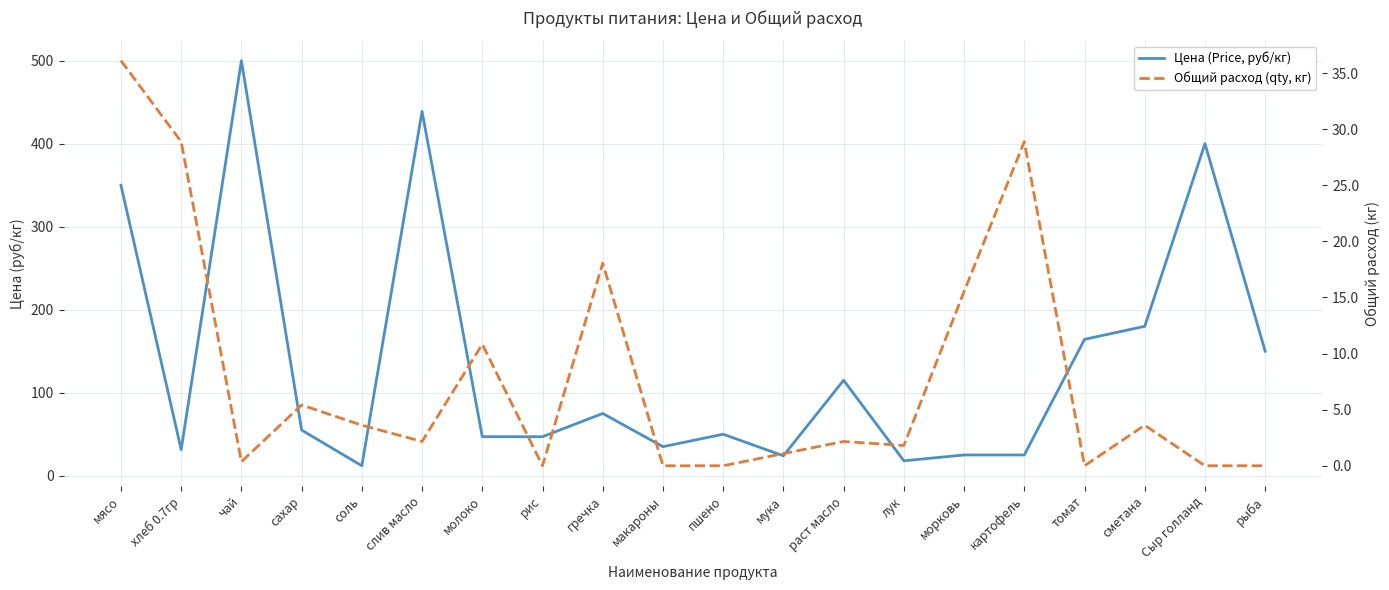

The value of Общий расход (qty, кг) at рыба is 12.4. True or false?

False